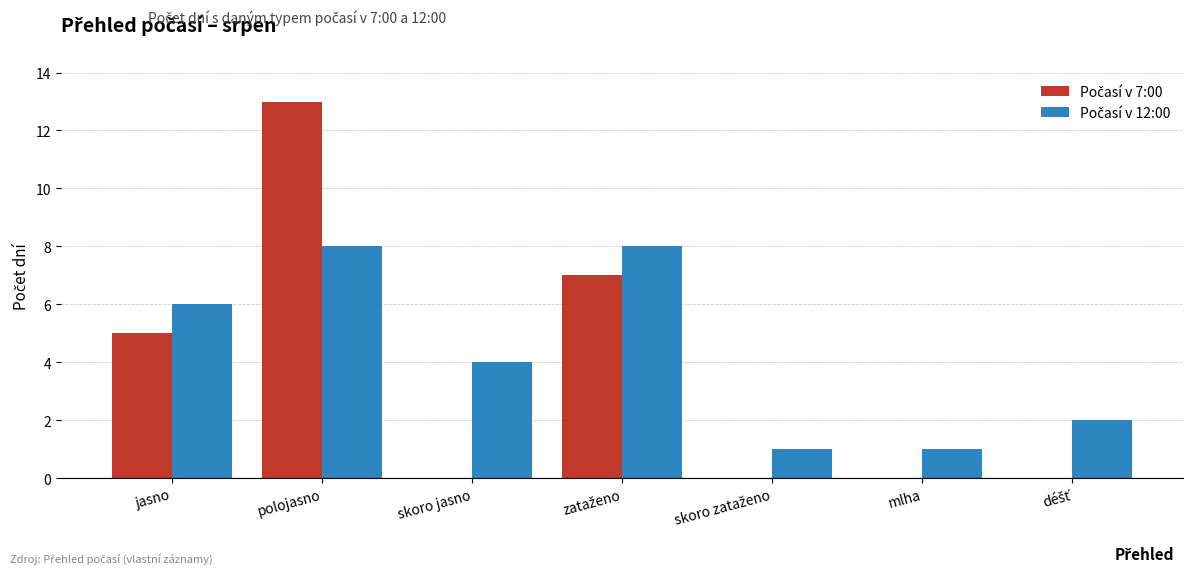

What is the total value across all series at jasno?

11